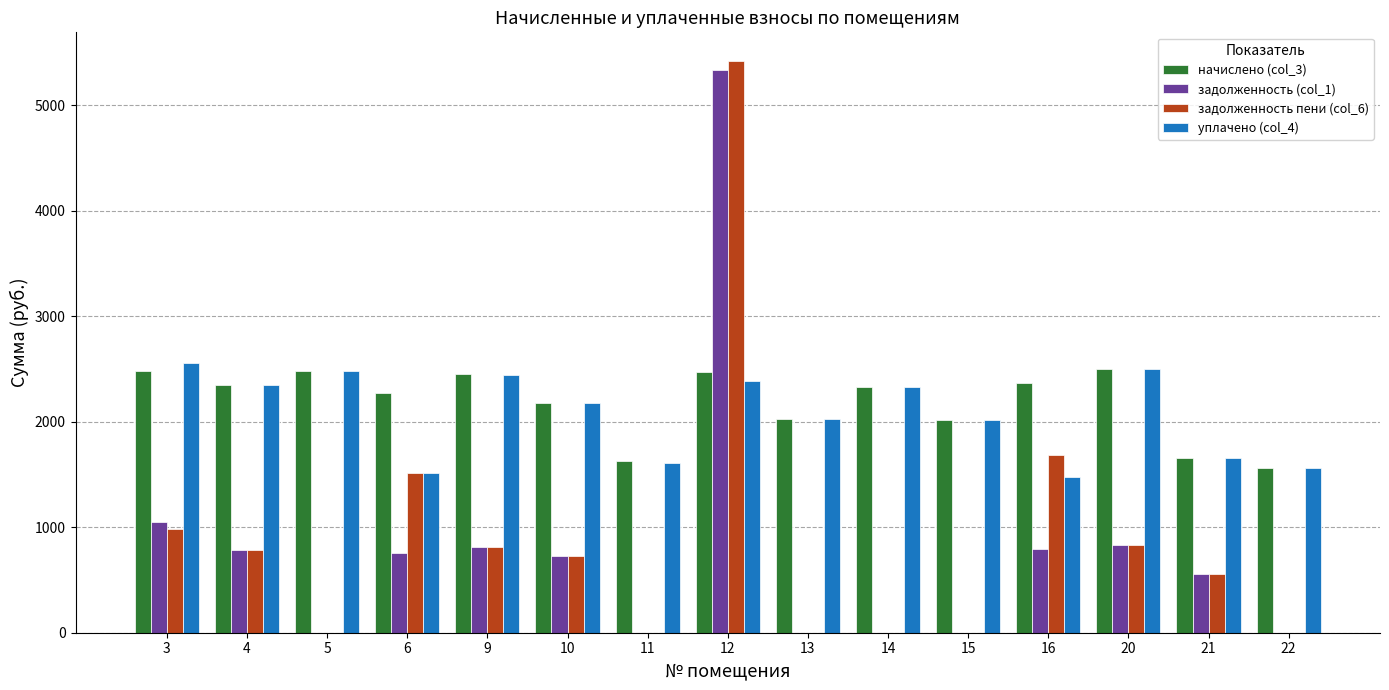

What is the maximum value for задолженность (col_1)?

5335.2